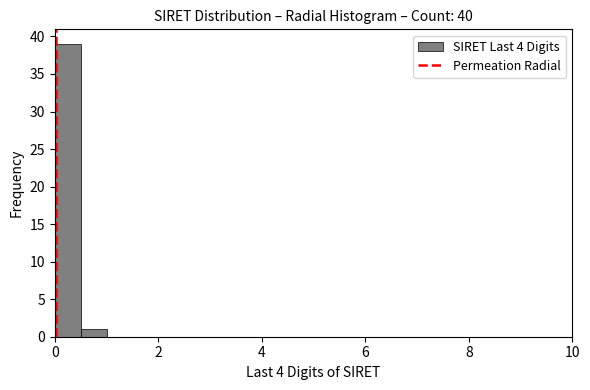

Around what value on the x-axis is the tallest bar? Give the approximate position of its centre, as read against the axis.

0.2